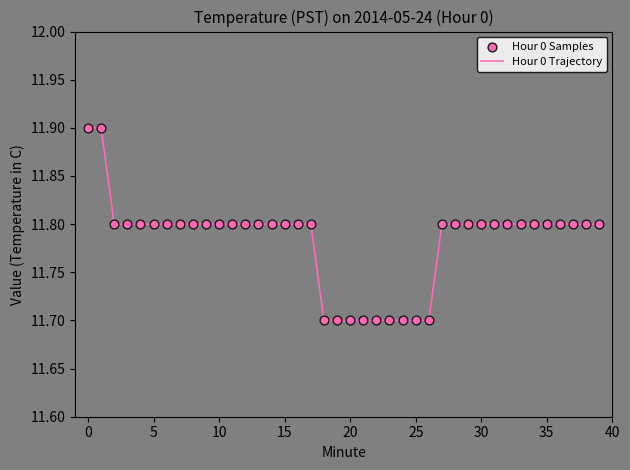

What is the minimum value shown in the chart?

11.7